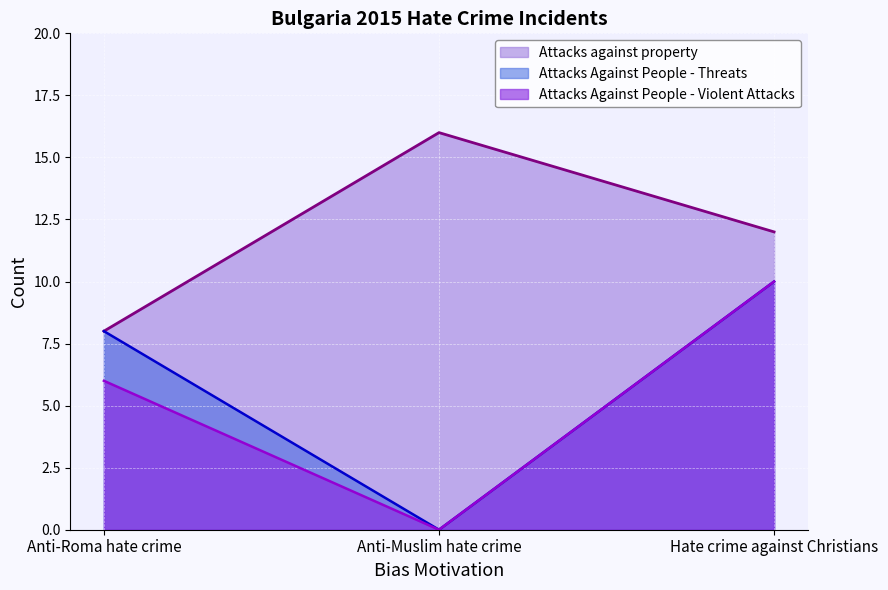

What is the total value across all series at Anti-Muslim hate crime?

16